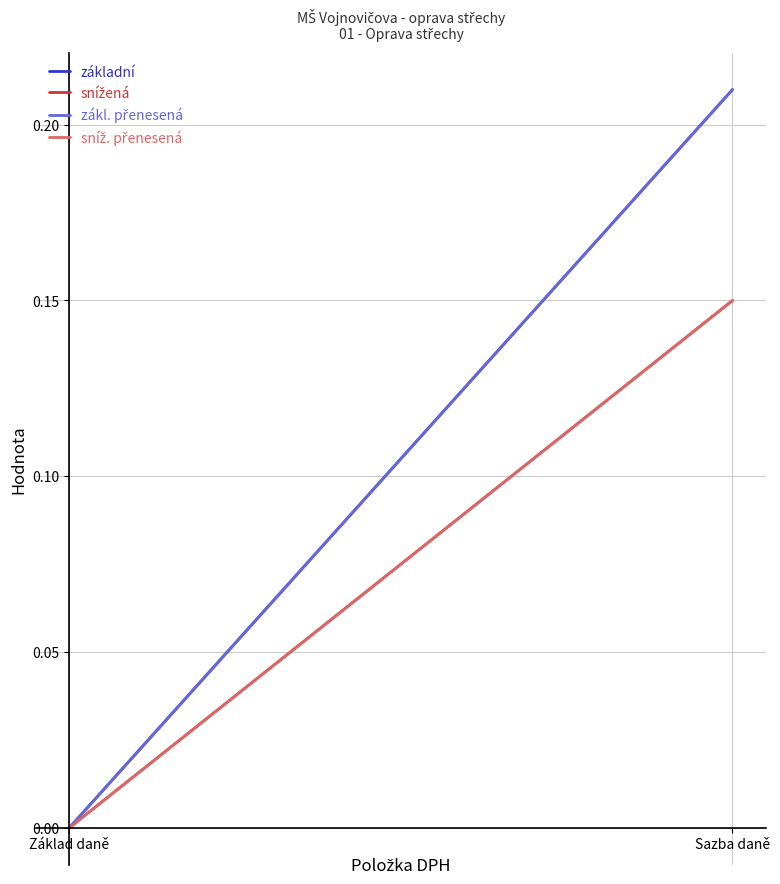

Reading left to right, list all the values displayed in this chart.

základní: Základ daně=0.0	Sazba daně=0.2
snížená: Základ daně=0.0	Sazba daně=0.1
zákl. přenesená: Základ daně=0.0	Sazba daně=0.2
sníž. přenesená: Základ daně=0.0	Sazba daně=0.1